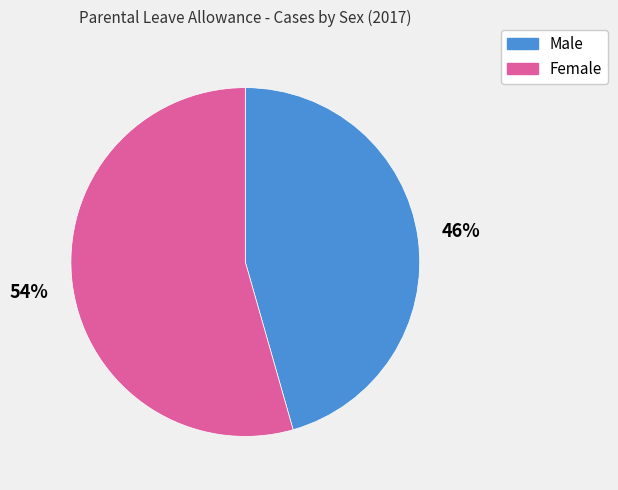

How many slices are in this pie chart?

2